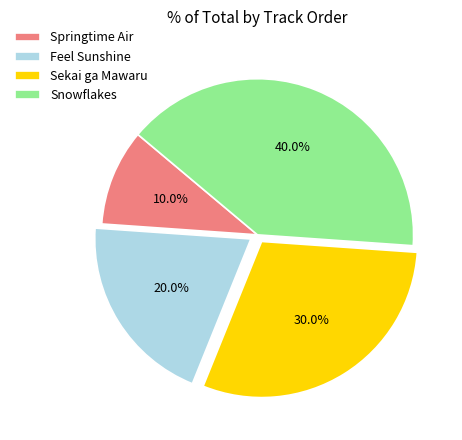

To the nearest percent, what is the difference between the Sekai ga Mawaru and Snowflakes slice percentages?

10%